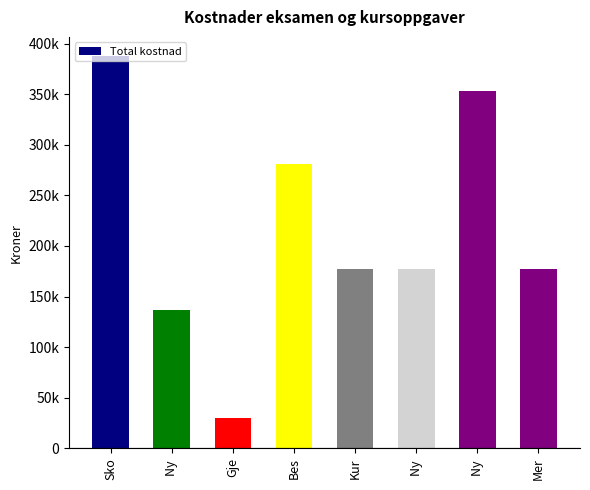

Are the bars horizontal?

No